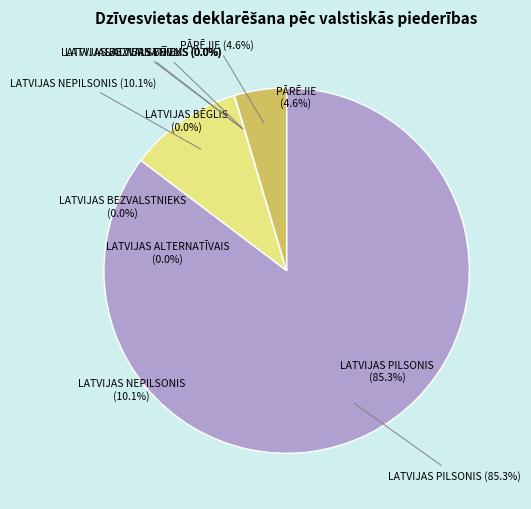

Count the number of slices in the pie.

6